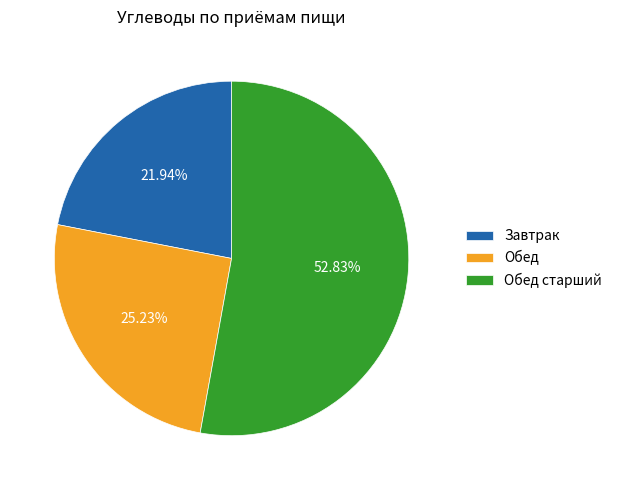

Approximately how many times larger is the value at Обед compared to Обед старший?

0.5